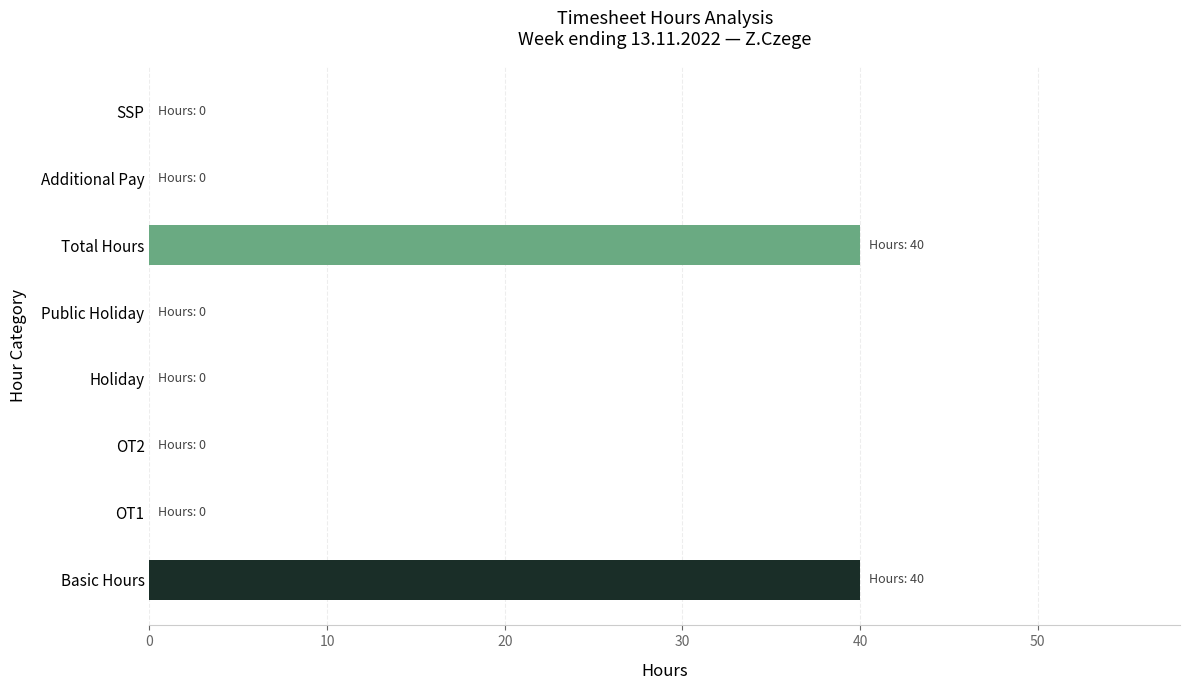

Reading bottom to top, list all the values displayed in this chart.

Basic Hours=40	OT1=0	OT2=0	Holiday=0	Public Holiday=0	Total Hours=40	Additional Pay=0	SSP=0